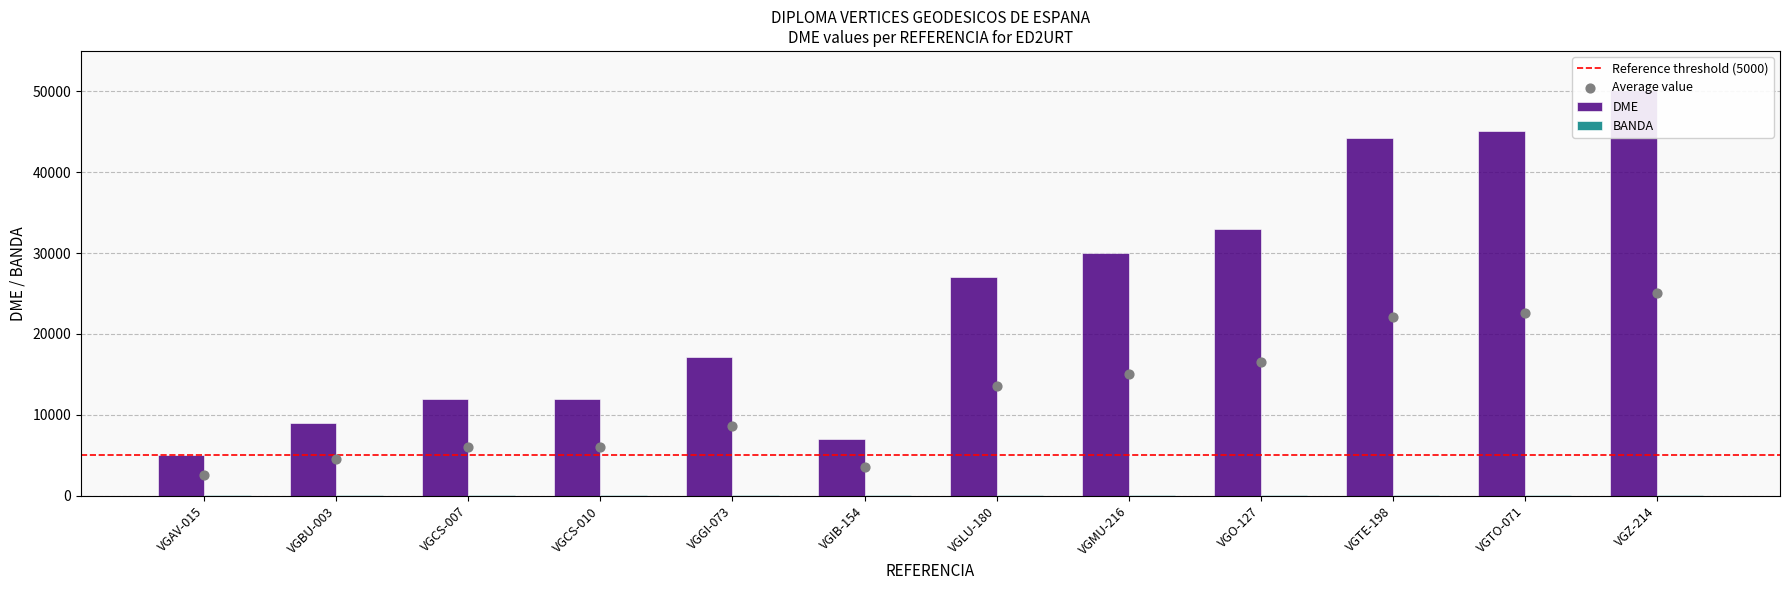

What is the change in value from VGBU-003 to VGO-127?

+24020